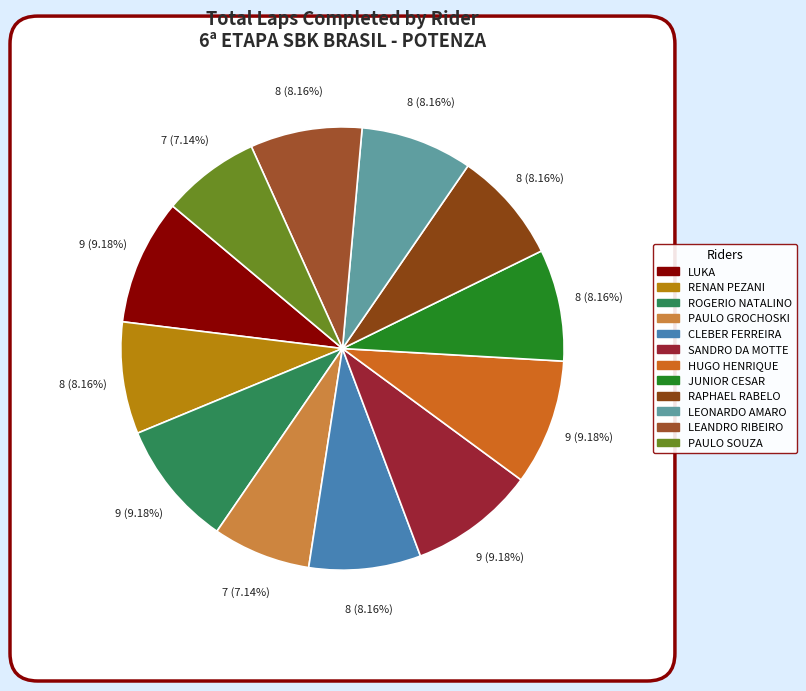

To the nearest percent, what is the difference between the largest and smallest slice percentages?

2%